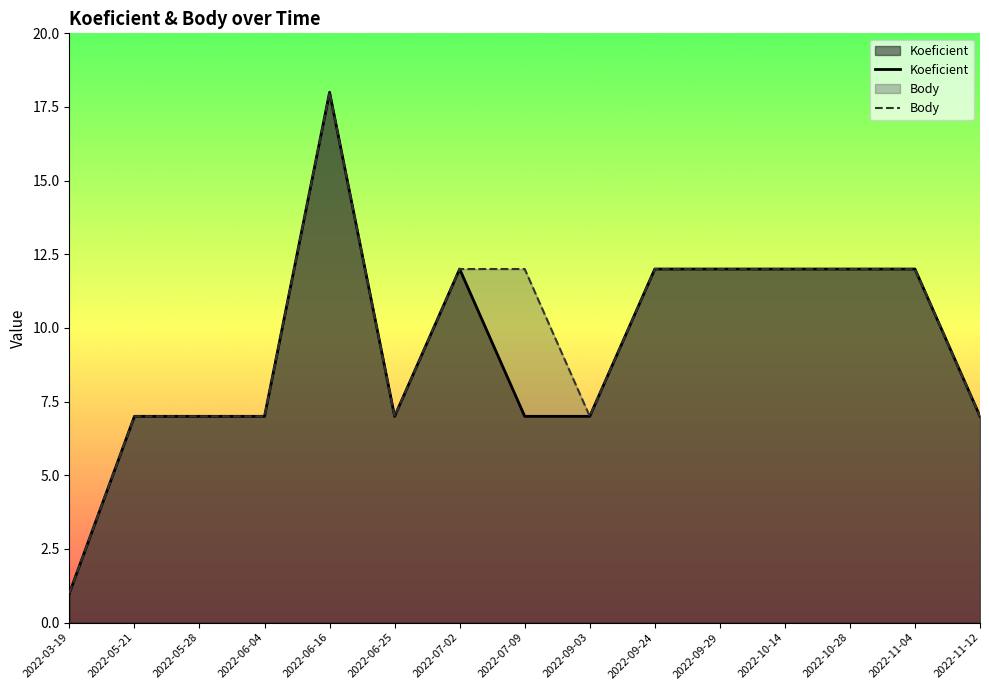

True or false: Koeficient and Body intersect in this chart.

False